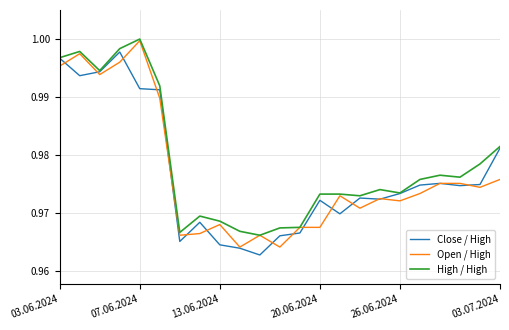

What are all the series names shown in the legend?

Close / High, Open / High, High / High